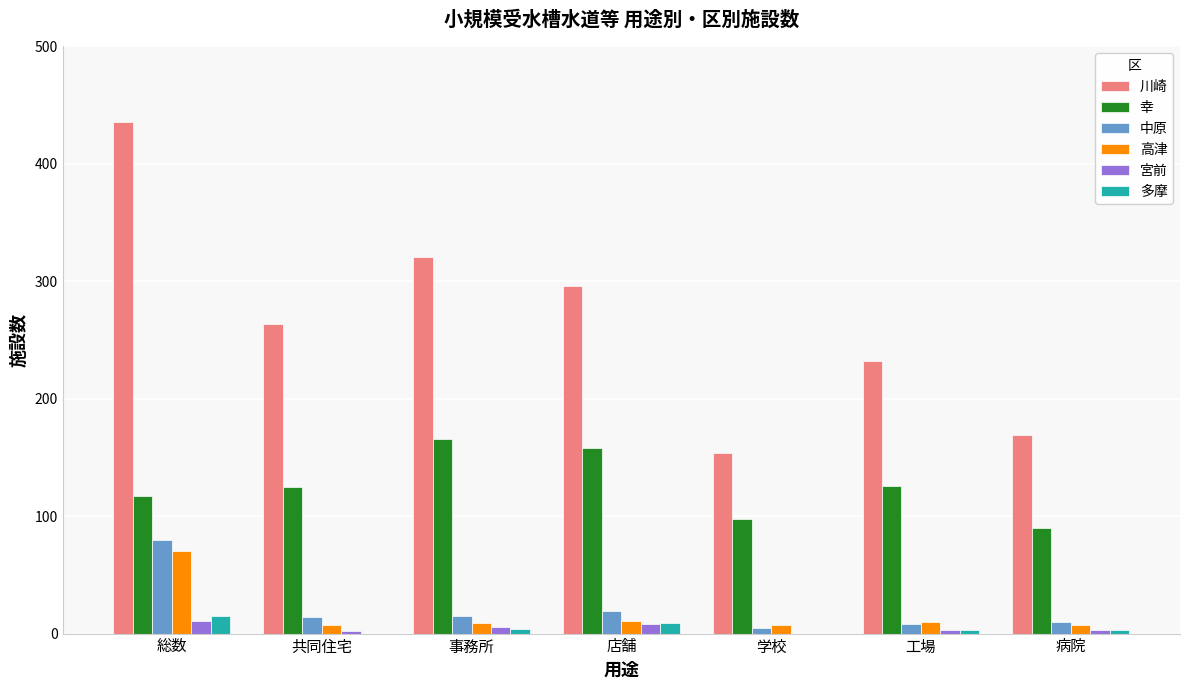

Is it true that 中原 equals 10 at 病院?

True